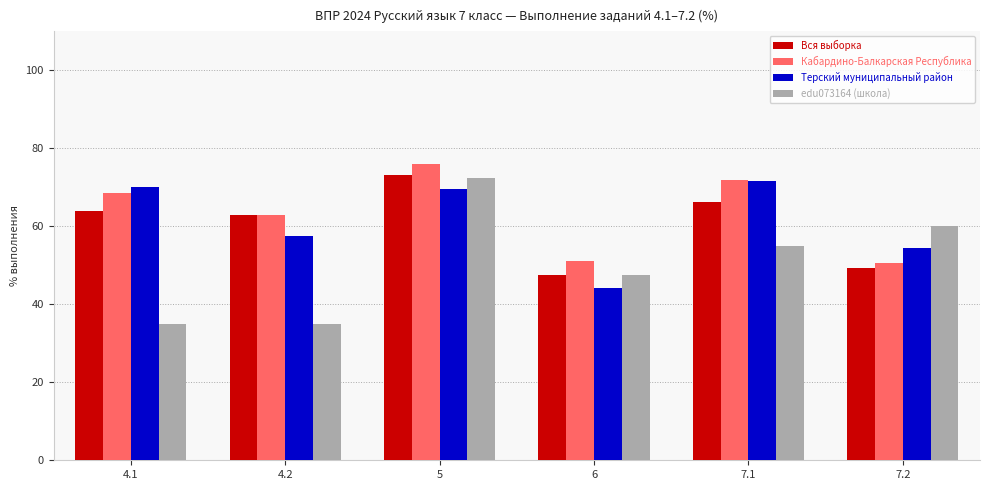

How many bars are there in total?

24